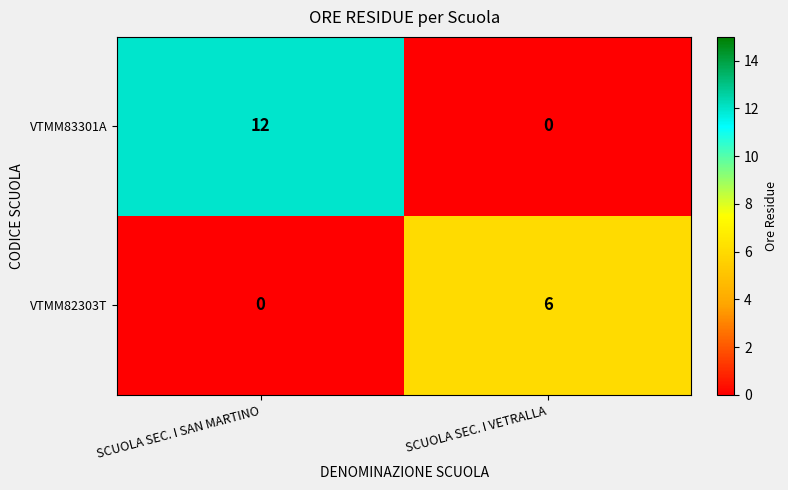

What is the difference between the maximum and minimum values in the VTMM82303T series?

6